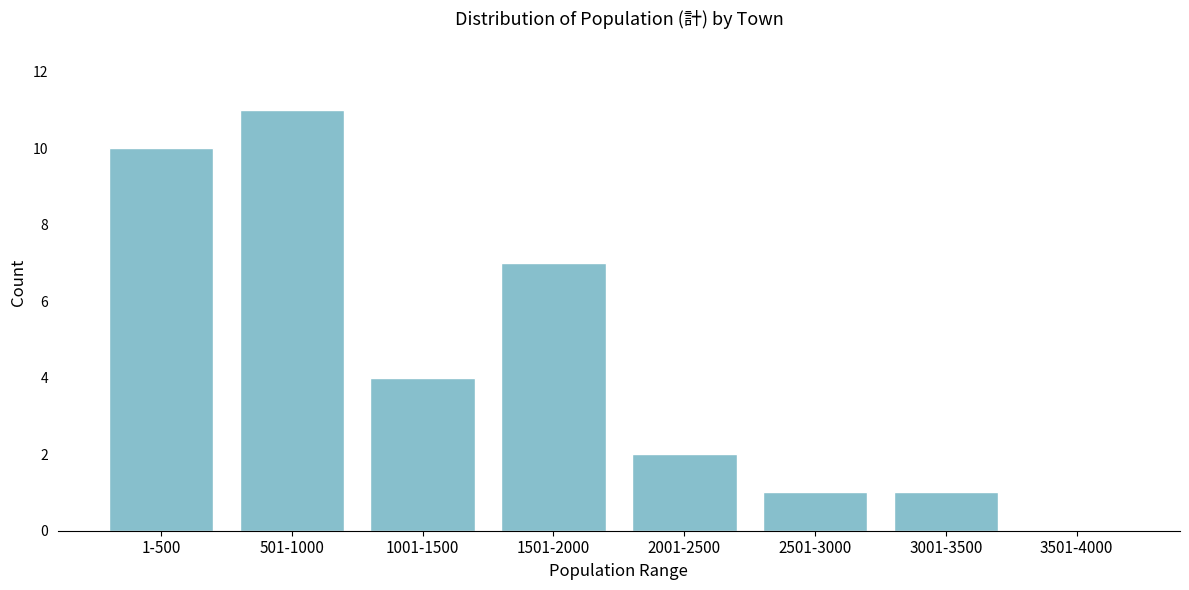

Reading right to left, extract all data points from this chart.

3501-4000=0	3001-3500=1	2501-3000=1	2001-2500=2	1501-2000=7	1001-1500=4	501-1000=11	1-500=10